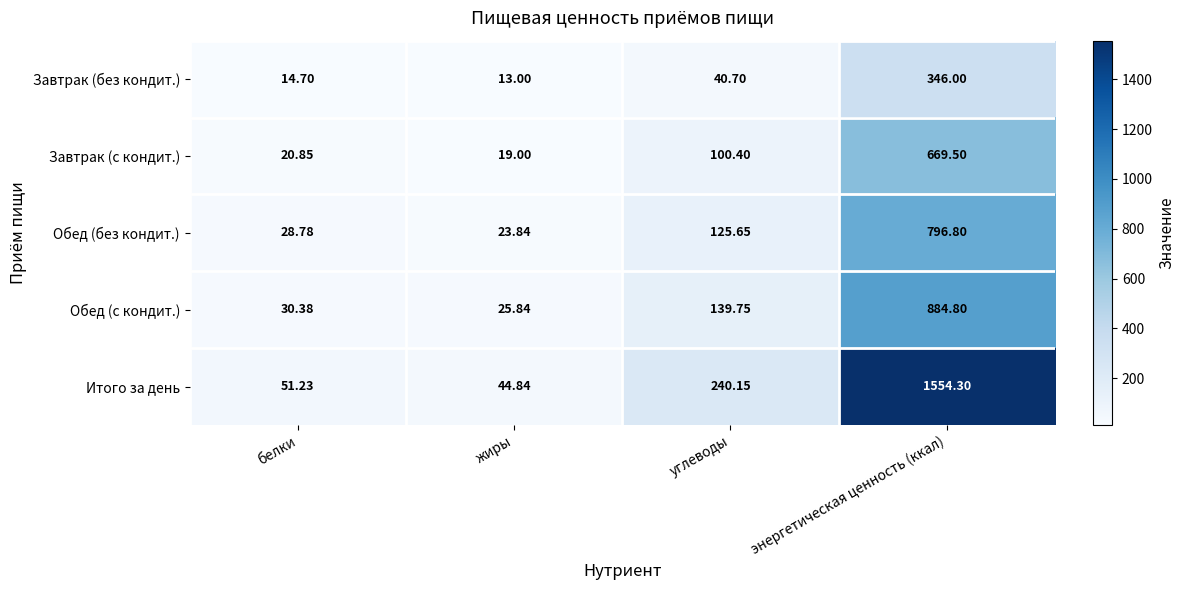

Which category has the highest value in the Обед (с кондит.) series?

энергетическая ценность (ккал)